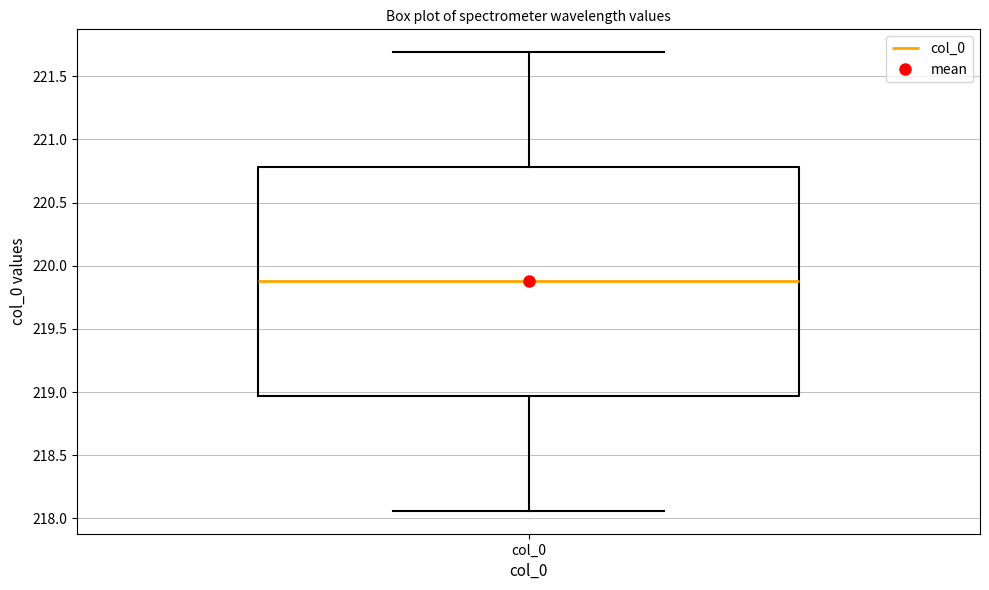

Read this box plot against the y-axis: the position of the median line, the range covered by the box, and the ends of both whiskers. The values are not printed on the chart, so give them approximately, as read against the axis.

median 219.90, box 218.95 to 220.80, whiskers 218.05 to 221.70